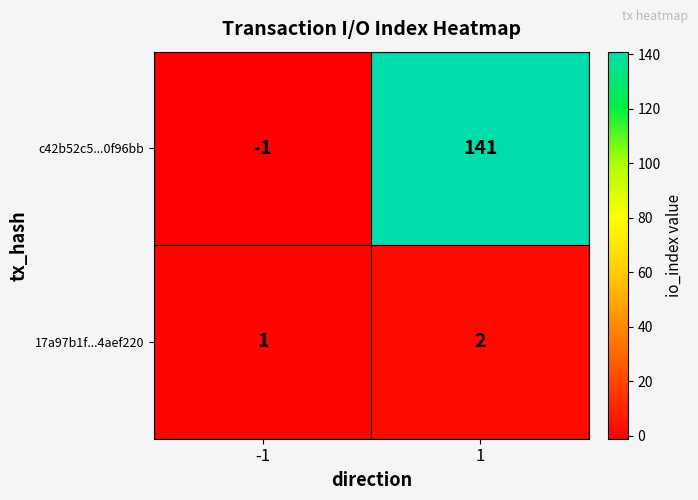

What is the maximum value shown in the chart?

141